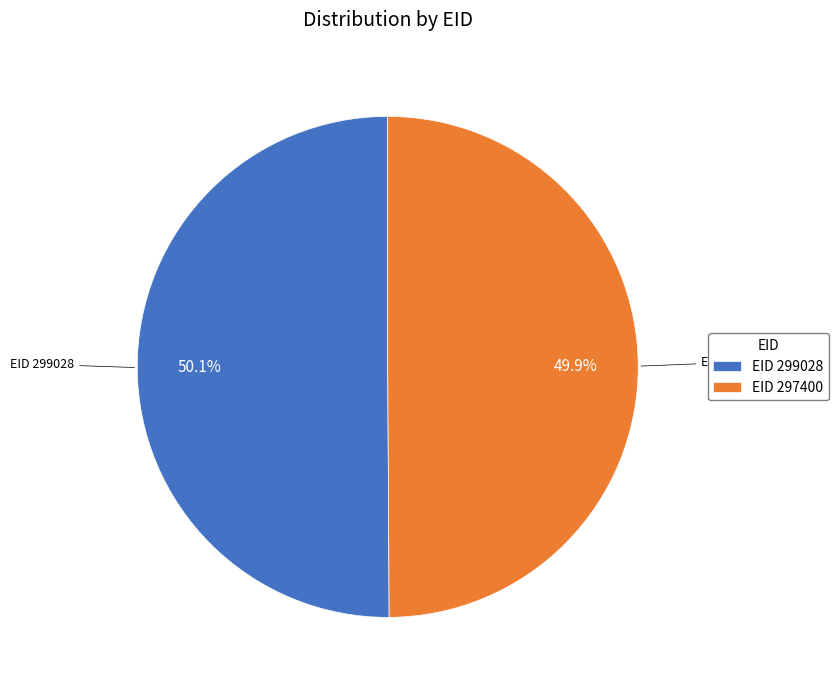

What percentage do EID 297400 and EID 299028 together represent?

100.0%